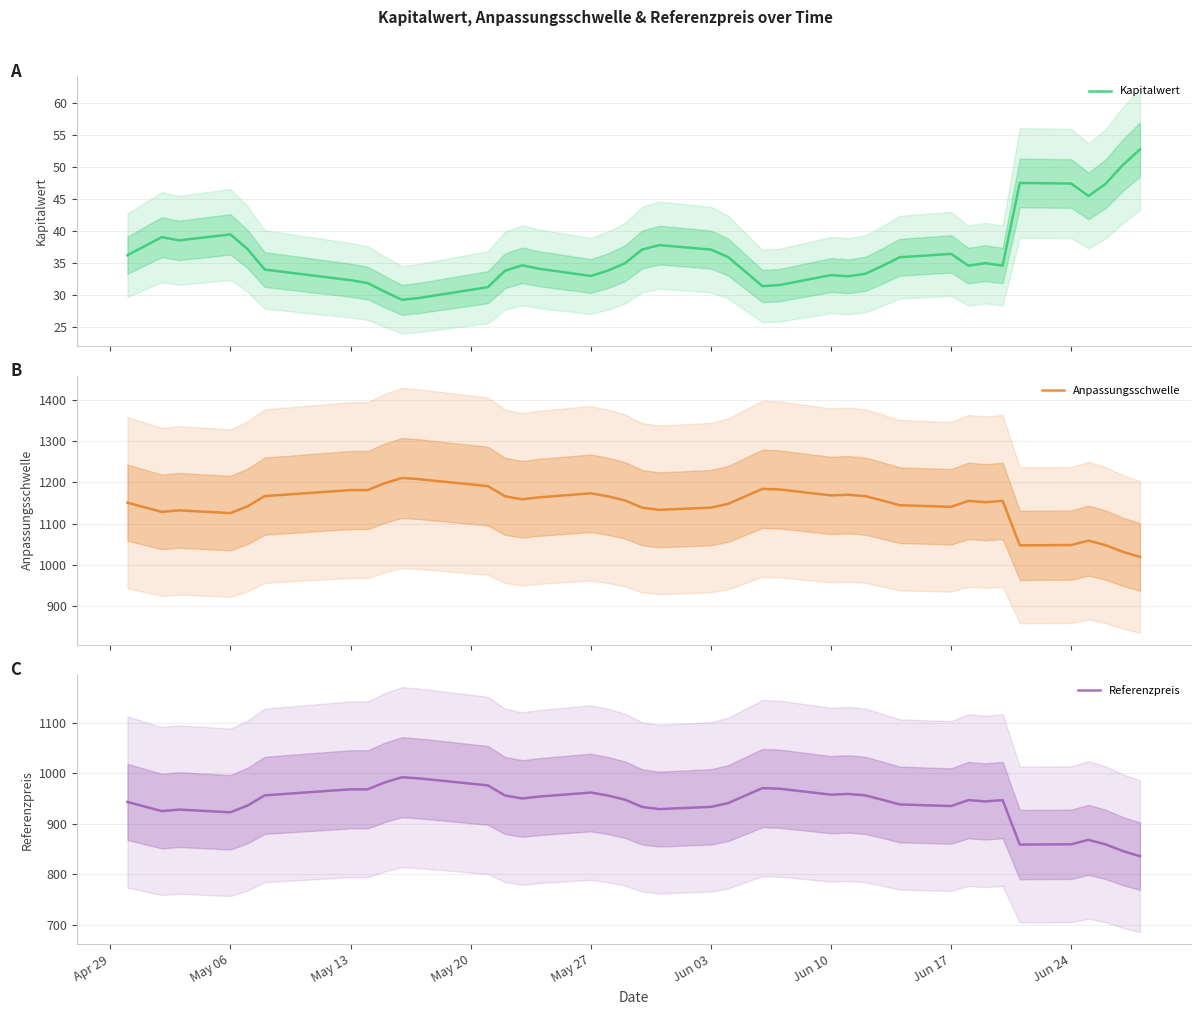

The value of Referenzpreis at May 06 is 922.6. True or false?

True